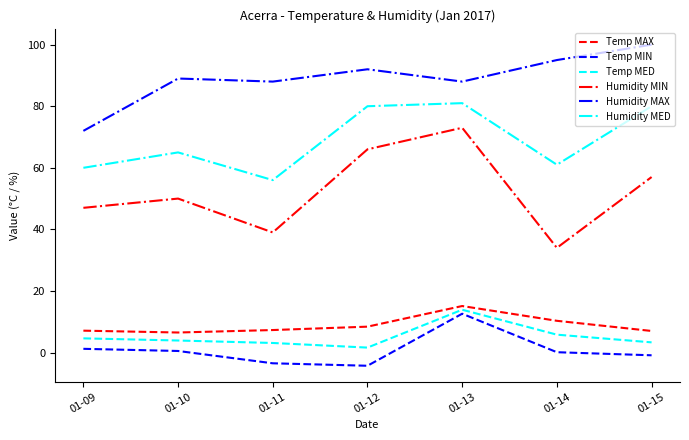

Which series has the largest range (max minus min)?

Humidity MIN